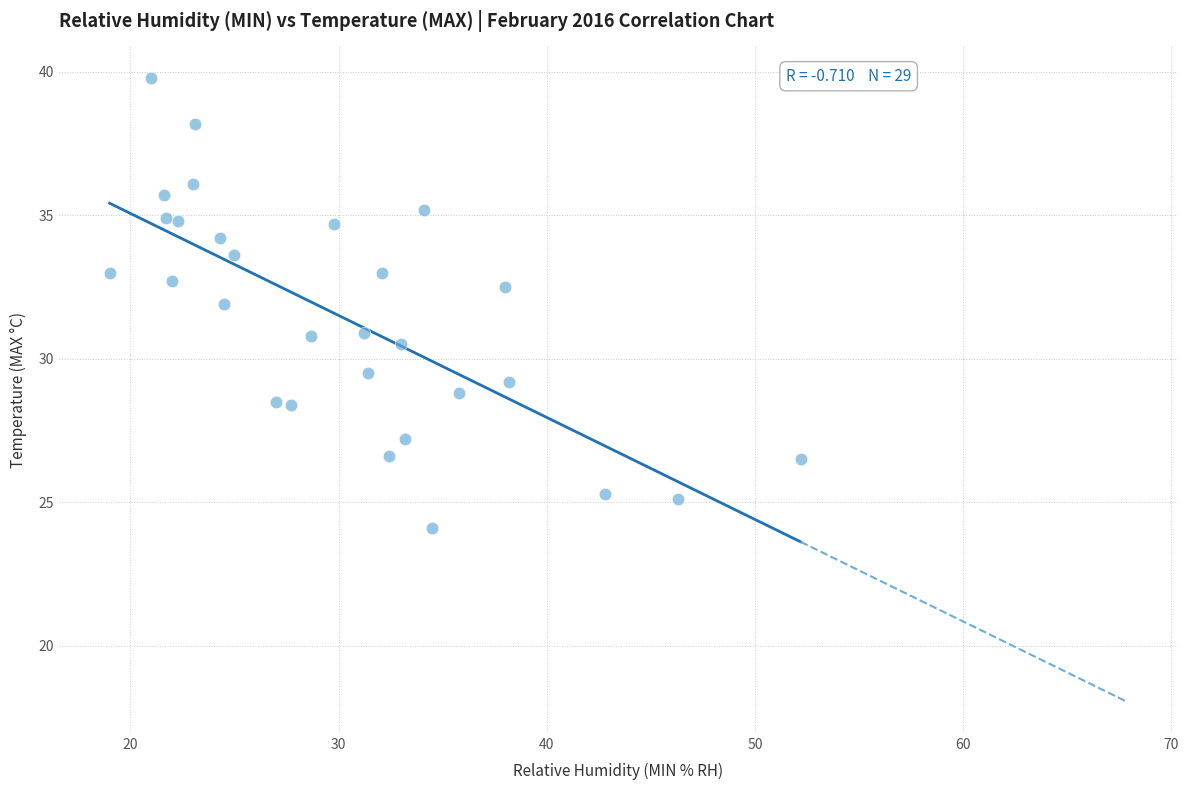

What is the range of X values (max minus min)?

33.2